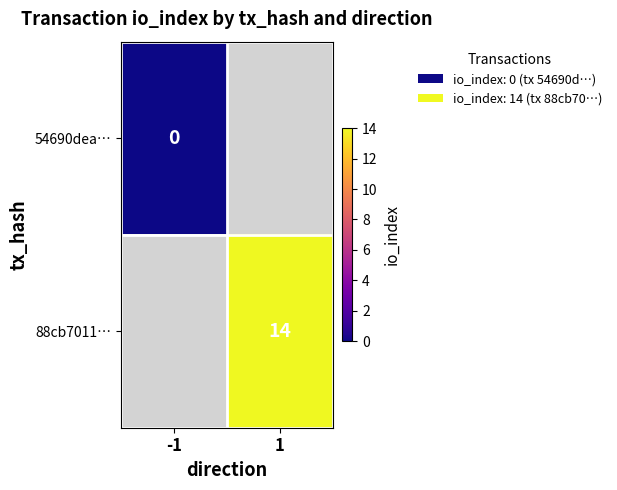

True or false: 88cb7011… has a value of 14 at 1.

True